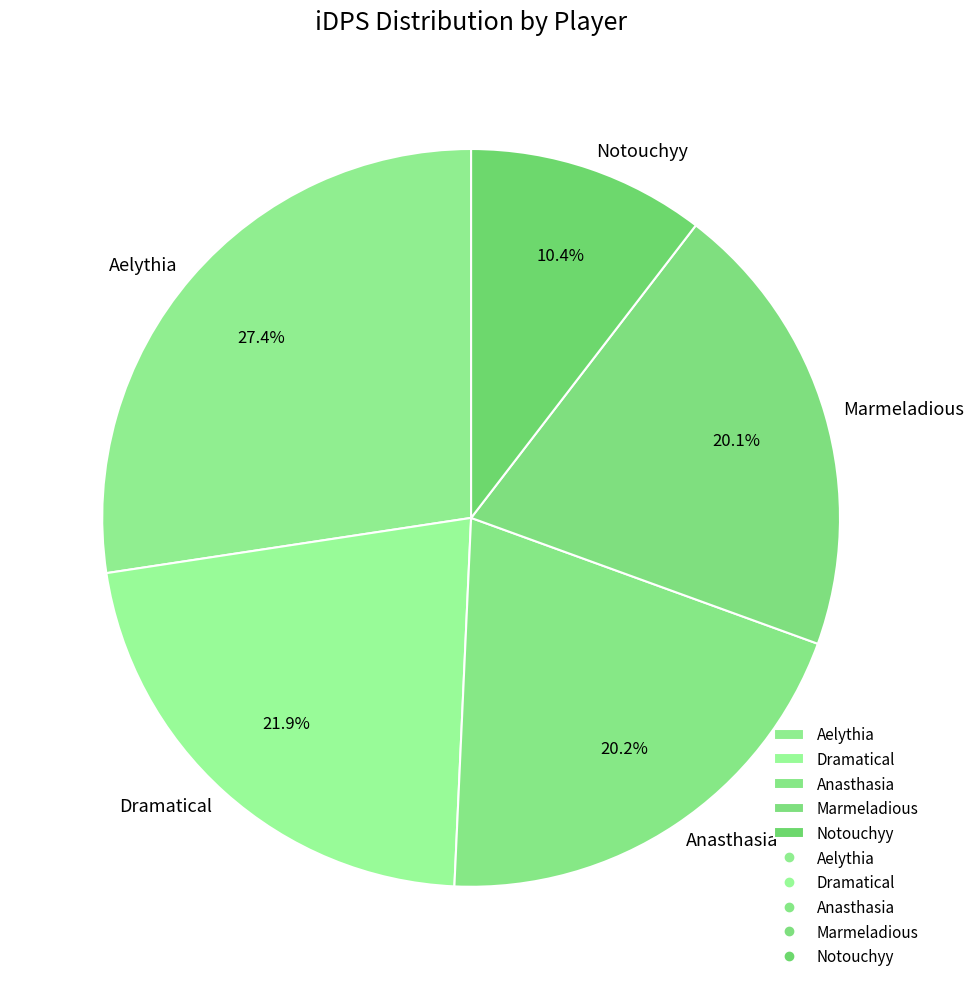

Is there any slice that represents more than half of the pie?

No